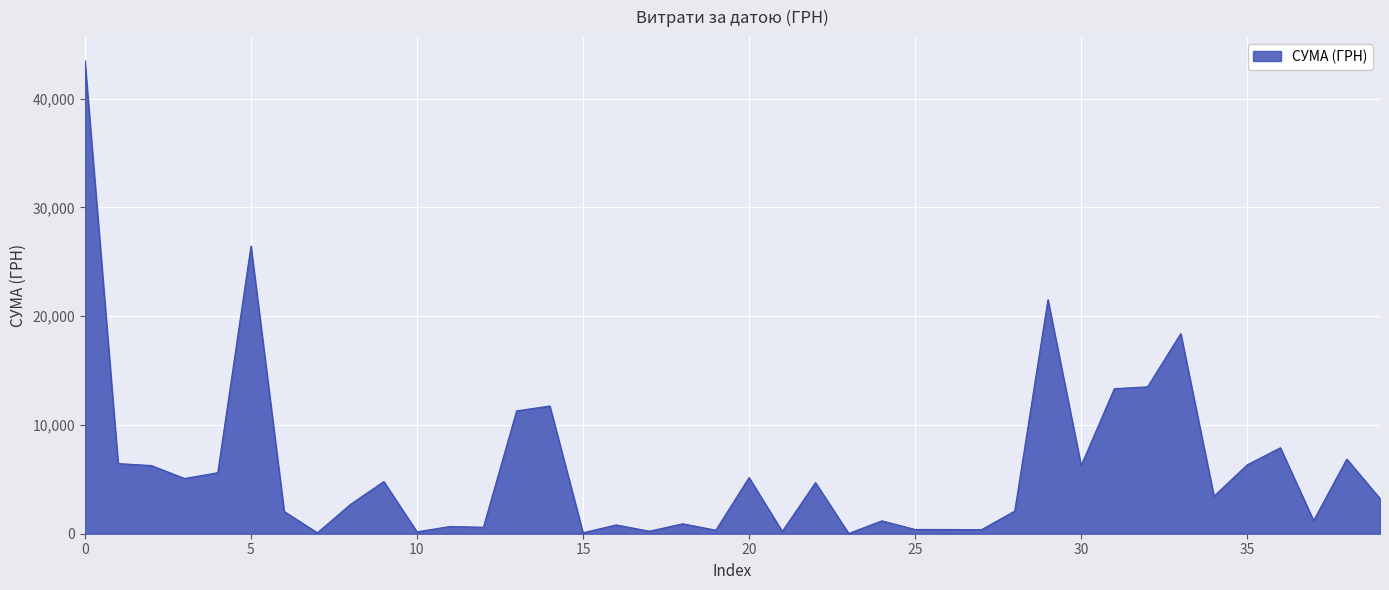

What is the difference between the maximum and minimum values?

43470.3